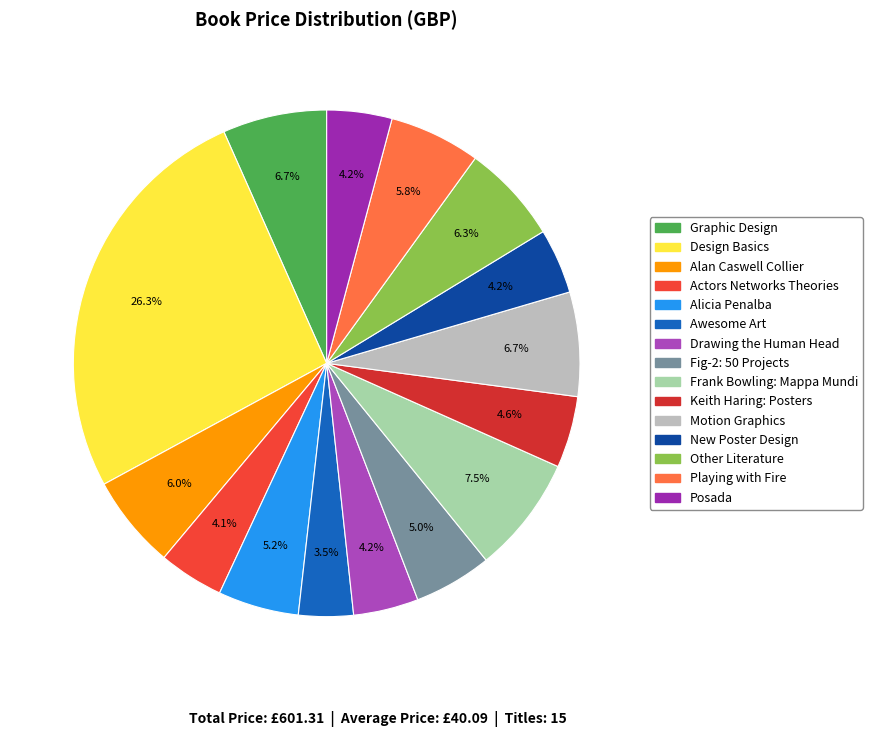

How many slices are in this pie chart?

15